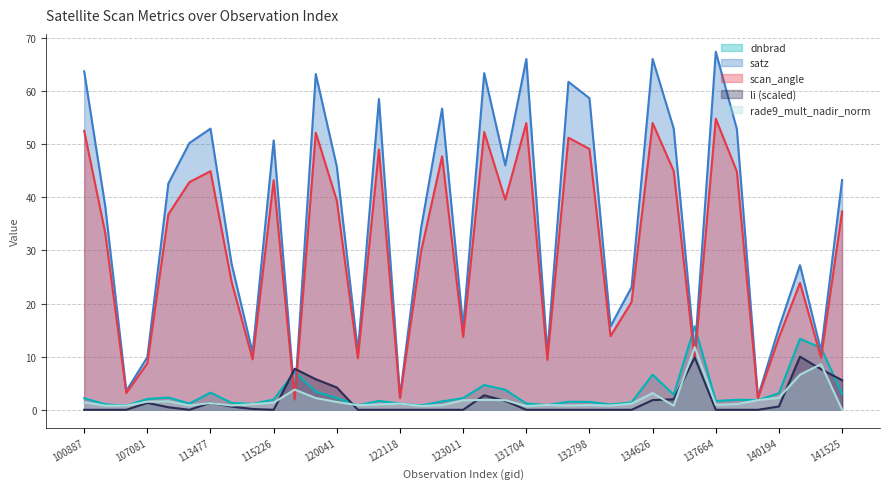

Which series has the largest range (max minus min)?

satz